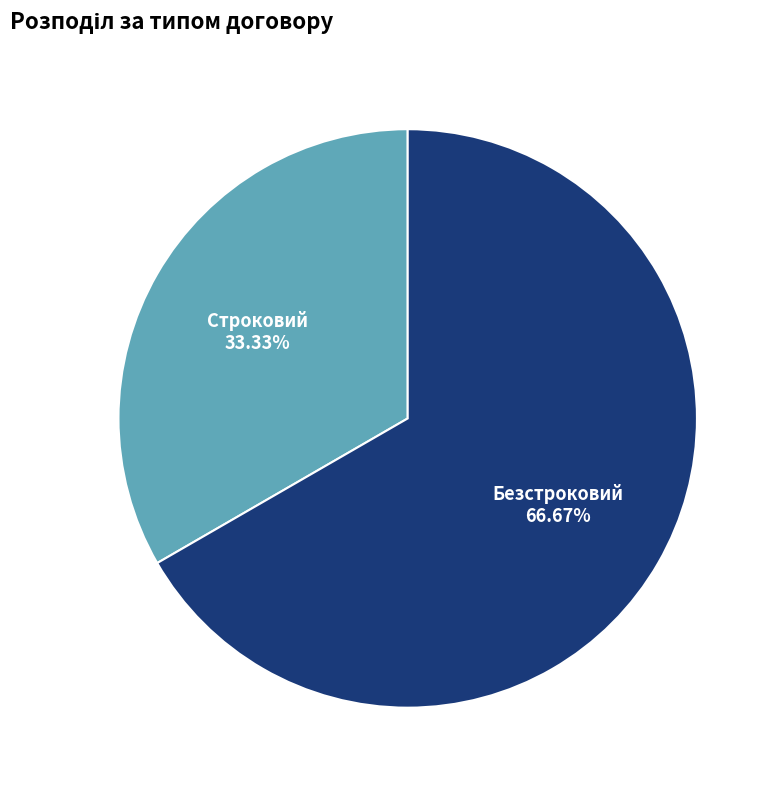

Which category has the biggest portion of the pie?

Безстроковий